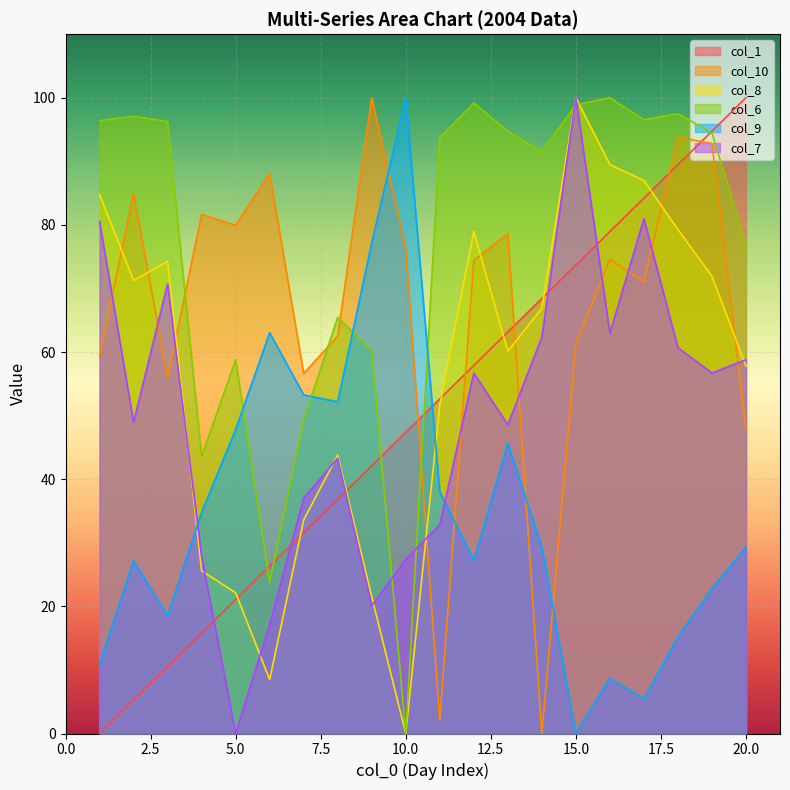

True or false: col_10 has a value of 78.6 at 13.

True